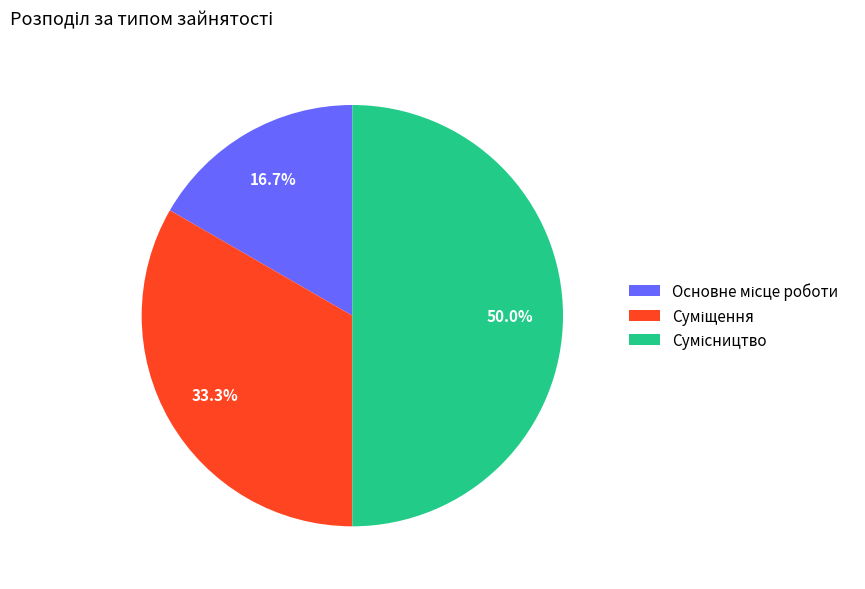

Which slice is the largest?

Сумісництво